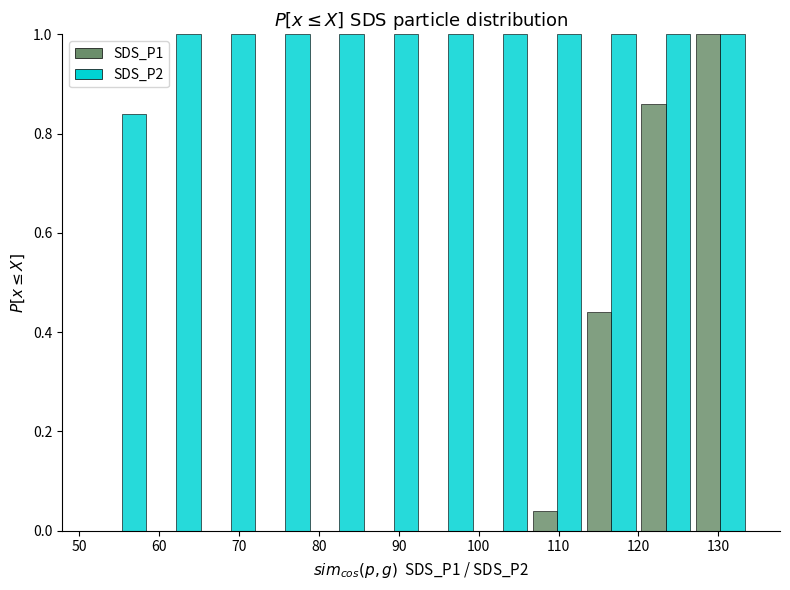

Reading left to right, list every range on the x-axis with the height of the bar of each series over it. Neither the bar edges nor the heights are printed on the chart, so give them approximately, as read against the axes.

52 to 59: SDS_P1=0	SDS_P2=0.84
59 to 66: SDS_P1=0	SDS_P2=1.00
66 to 72: SDS_P1=0	SDS_P2=1.00
72 to 79: SDS_P1=0	SDS_P2=1.00
79 to 86: SDS_P1=0	SDS_P2=1.00
86 to 93: SDS_P1=0	SDS_P2=1.00
93 to 100: SDS_P1=0	SDS_P2=1.00
100 to 106: SDS_P1=0	SDS_P2=1.00
106 to 113: SDS_P1=0.04	SDS_P2=1.00
113 to 120: SDS_P1=0.44	SDS_P2=1.00
120 to 127: SDS_P1=0.86	SDS_P2=1.00
127 to 134: SDS_P1=1.00	SDS_P2=1.00